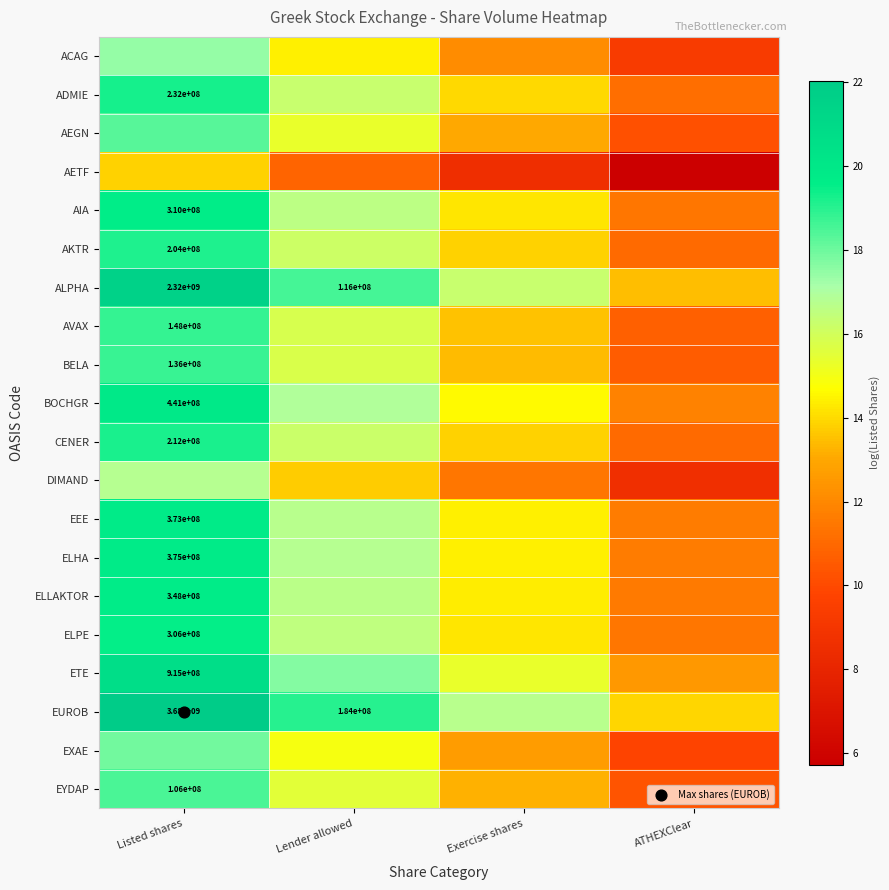

What is the spread (max minus min) of values at Exercise shares?

8.2